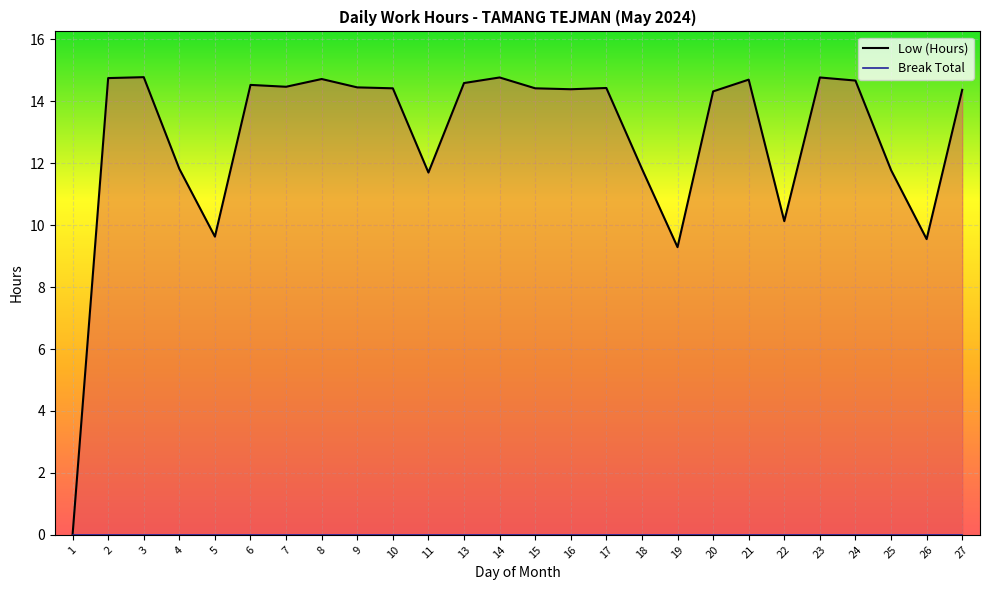

What is the difference between the highest and lowest values at 25?

11.8